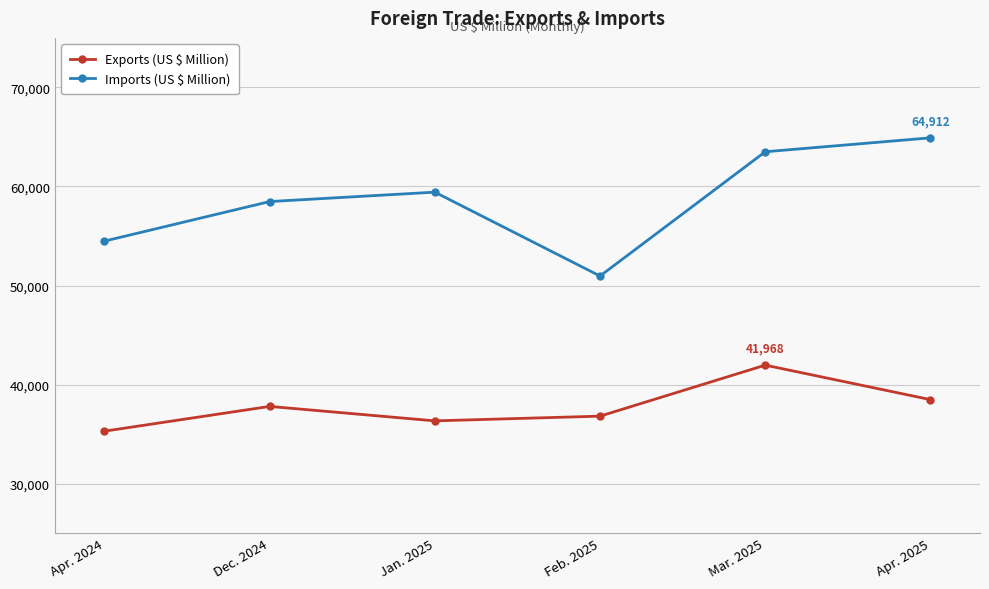

Rank the categories by Exports (US $ Million) value from lowest to highest.

Apr. 2024, Jan. 2025, Feb. 2025, Dec. 2024, Apr. 2025, Mar. 2025